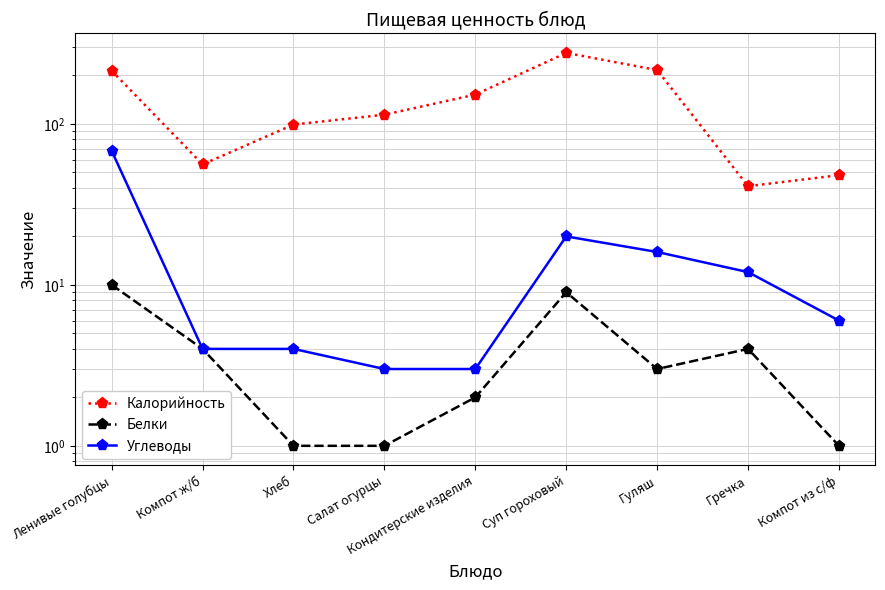

Is the value of Белки at Салат огурцы greater than the value of Калорийность at Кондитерские изделия?

No